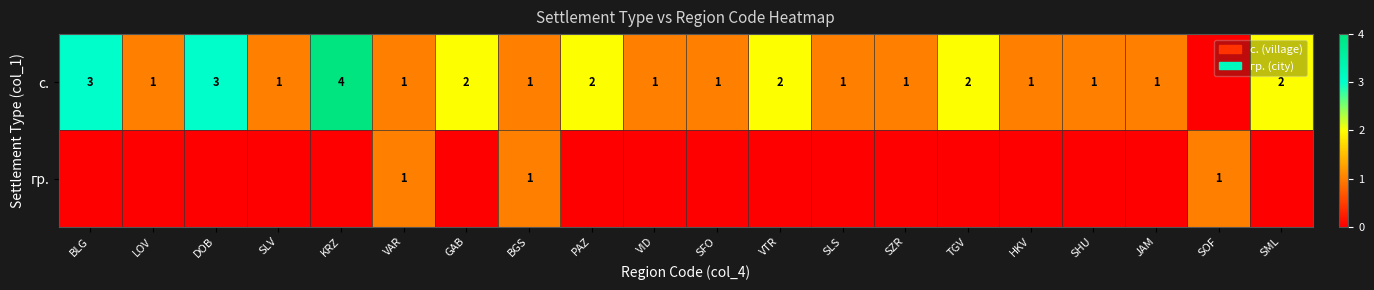

True or false: с. has a value of 1 at HKV.

True